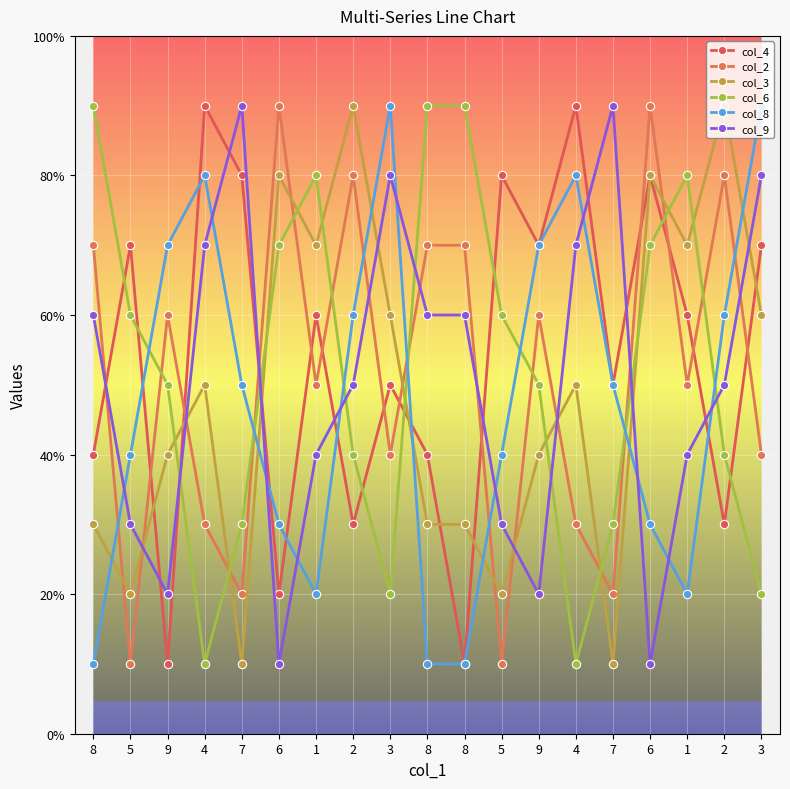

At which label does col_2 first exceed 5?

8